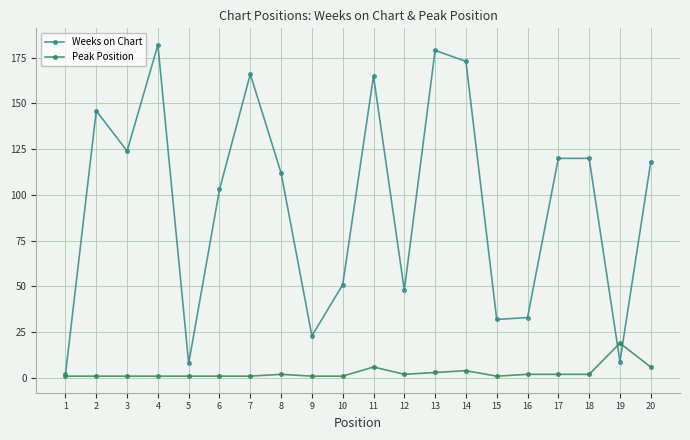

How many values in the Peak Position series are below 2?

10